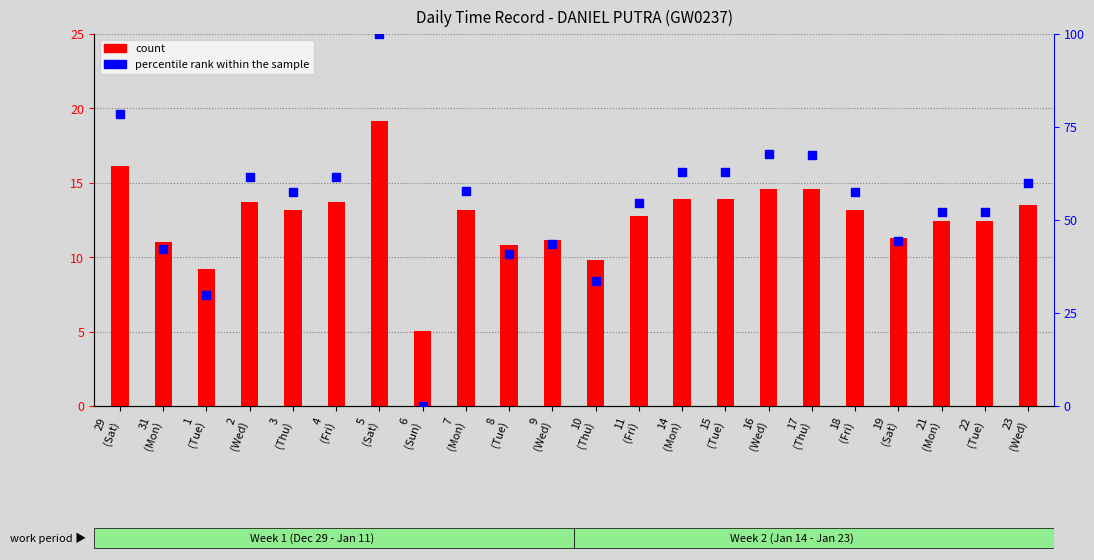

Is the value of count at 4
(Fri) greater than the value of percentile rank within the sample at 19
(Sat)?

No